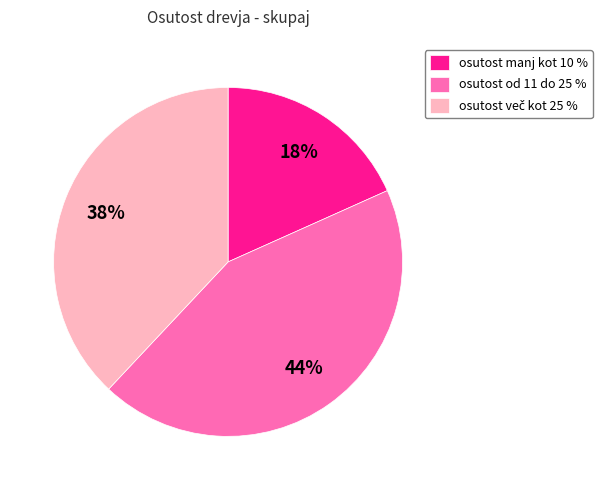

How many segments does this pie chart have?

3